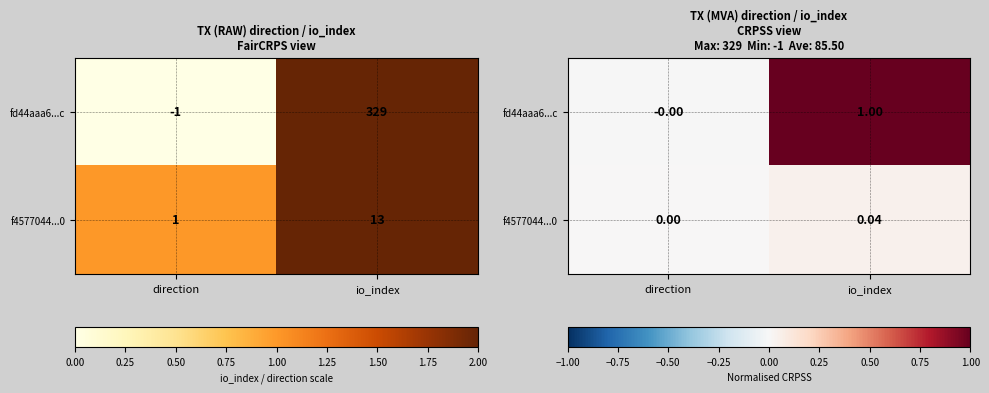

Is the value of f4577044...0 at io_index greater than the value of fd44aaa6...c at io_index?

No